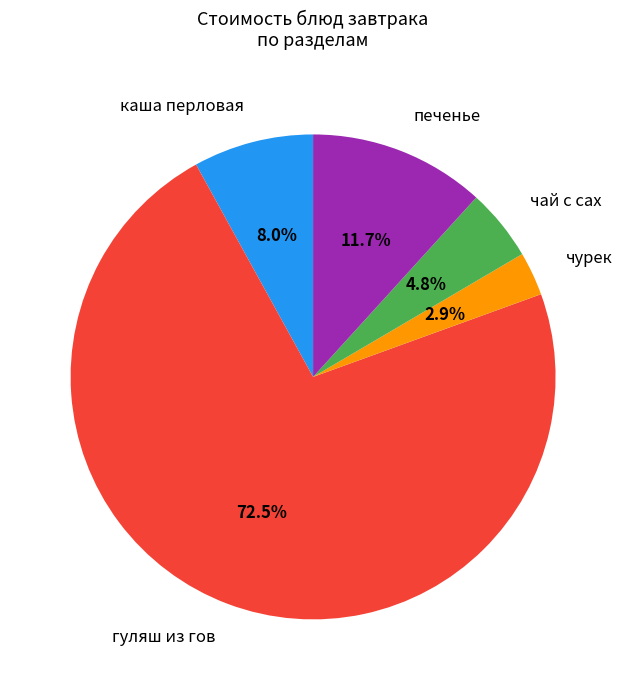

Between чурек and гуляш из гов, which is larger?

гуляш из гов